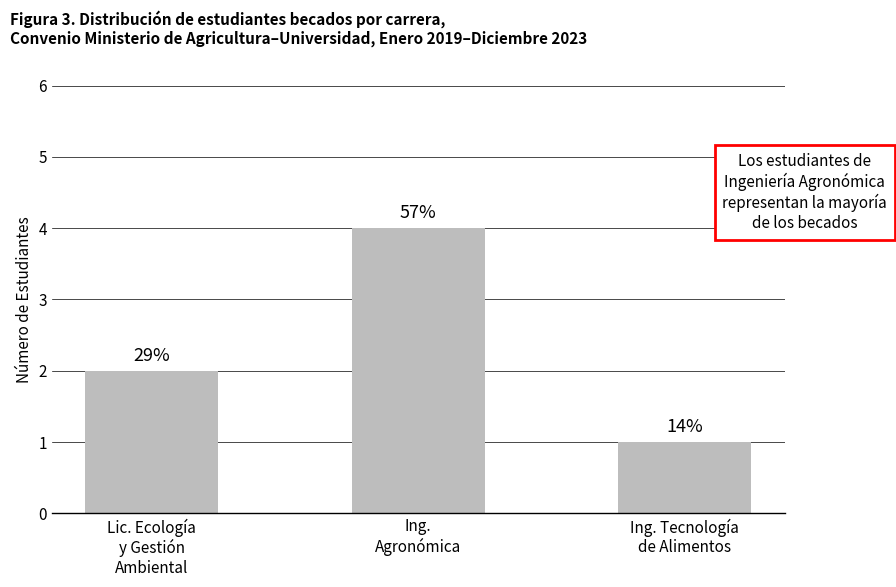

How many bars are there in total?

3